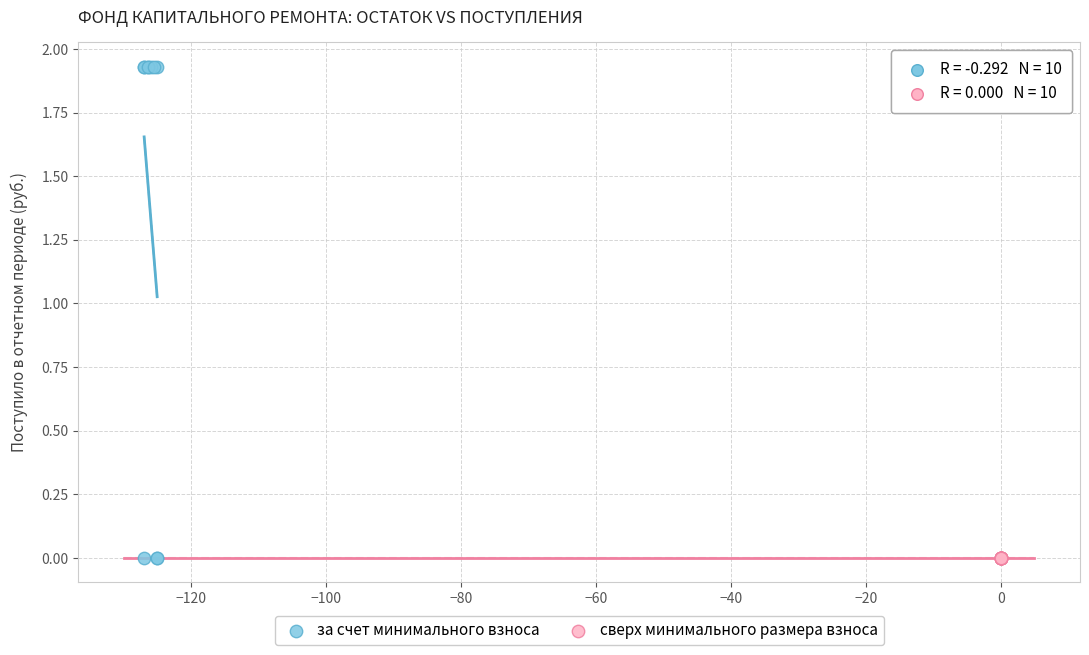

Which series contains the highest Y value?

за счет минимального взноса